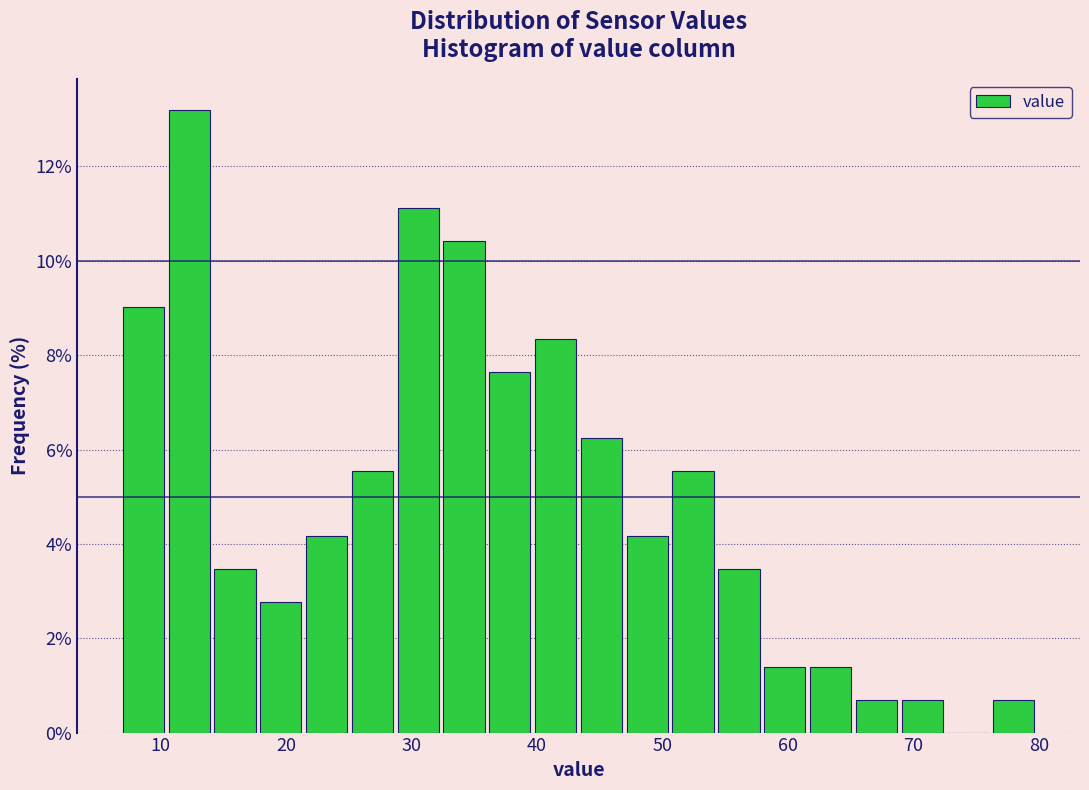

Around what value on the x-axis is the tallest bar? Give the approximate position of its centre, as read against the axis.

12